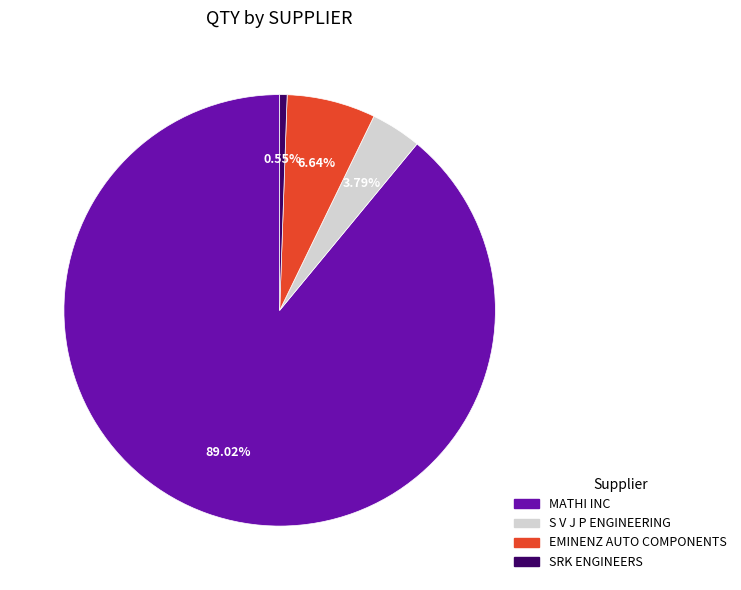

What is the majority slice?

MATHI INC